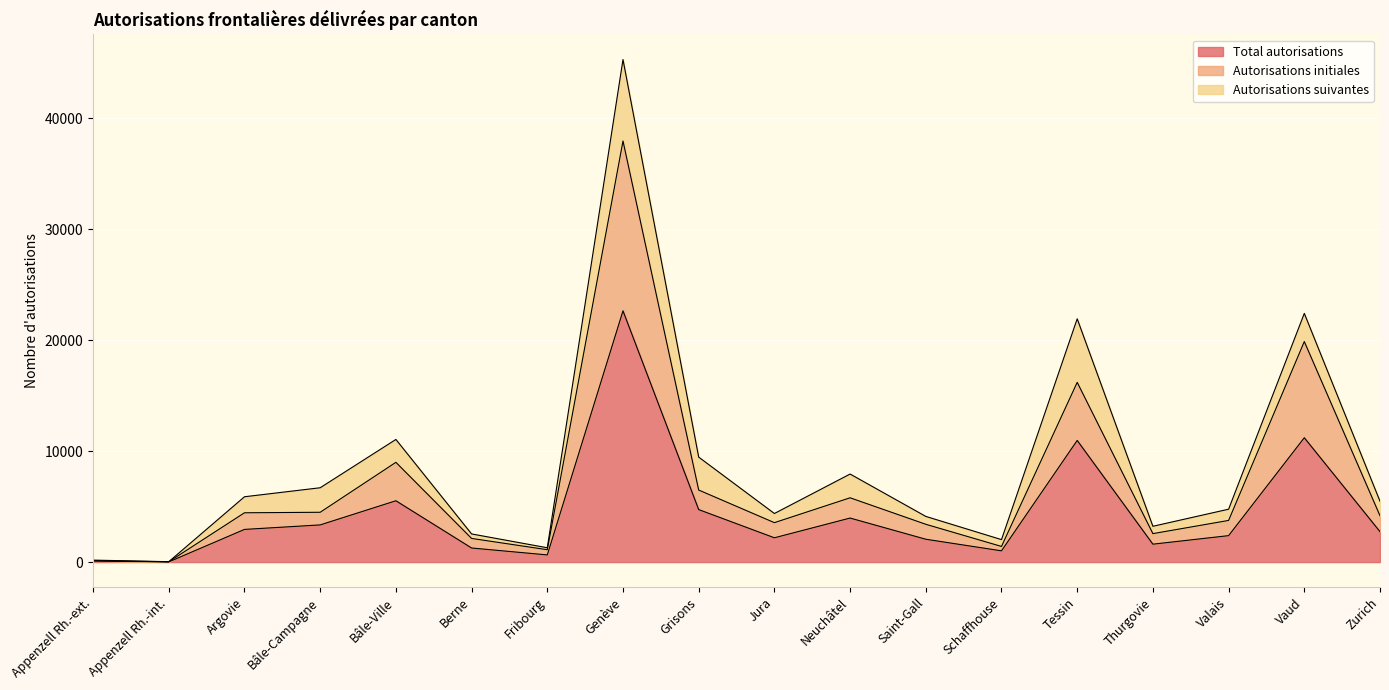

The value of Autorisations initiales at Bâle-Ville is 15690. True or false?

False